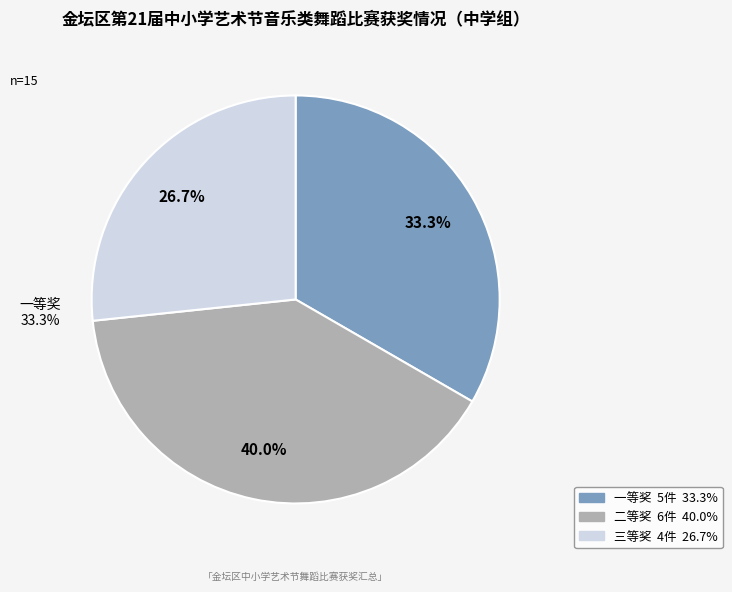

Is there a majority slice in this chart?

No